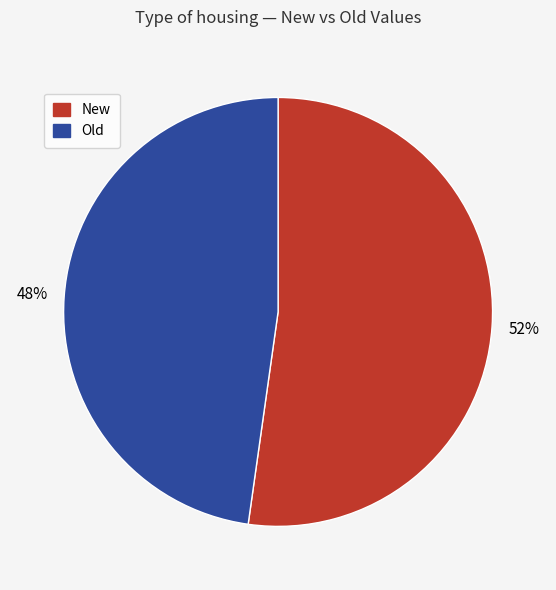

To the nearest percent, what is the average slice percentage?

50%